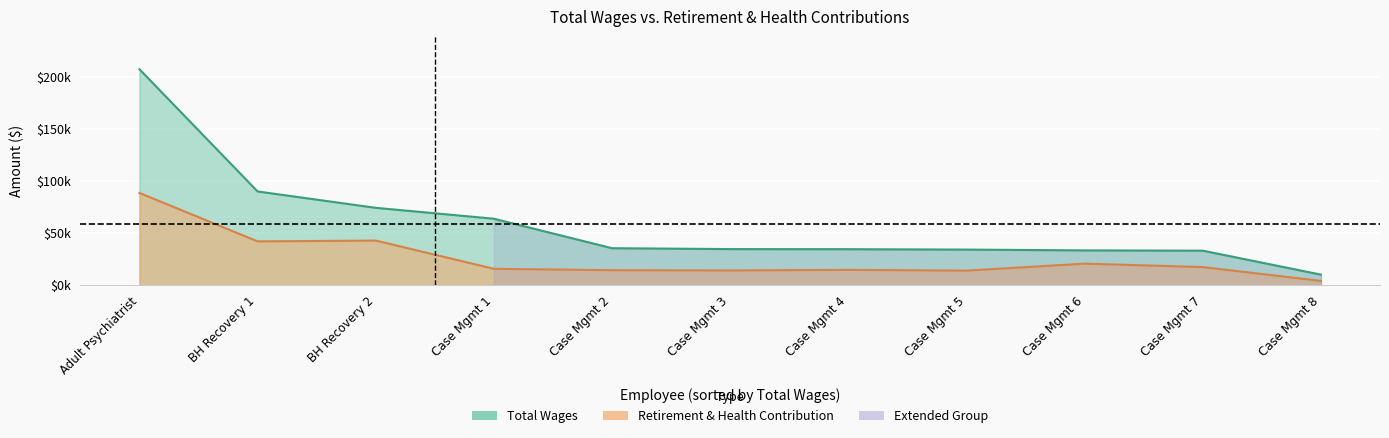

How many lines are shown in the chart?

2